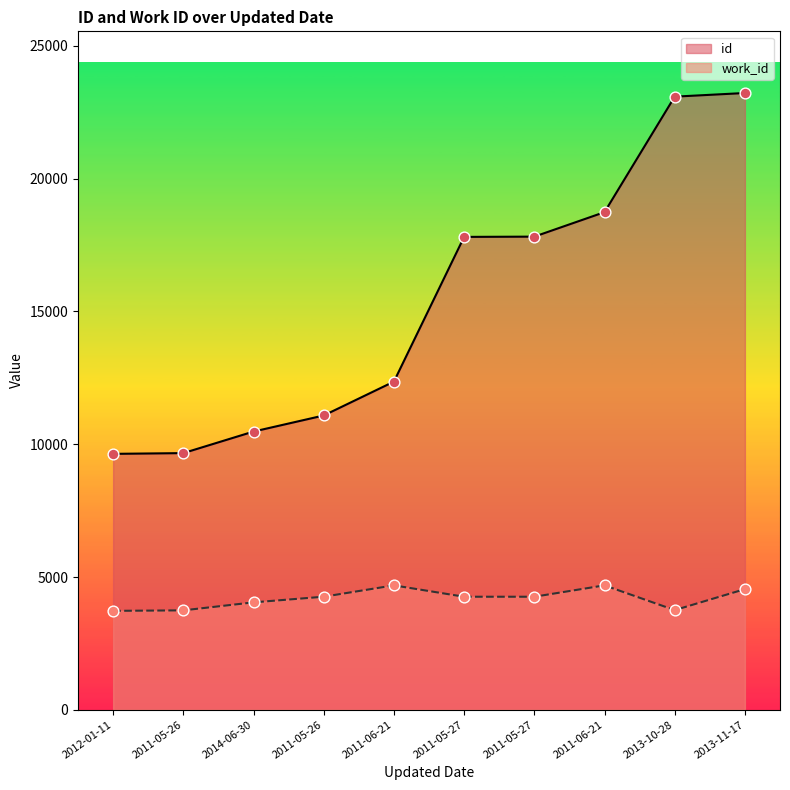

What are all the series names shown in the legend?

id, work_id